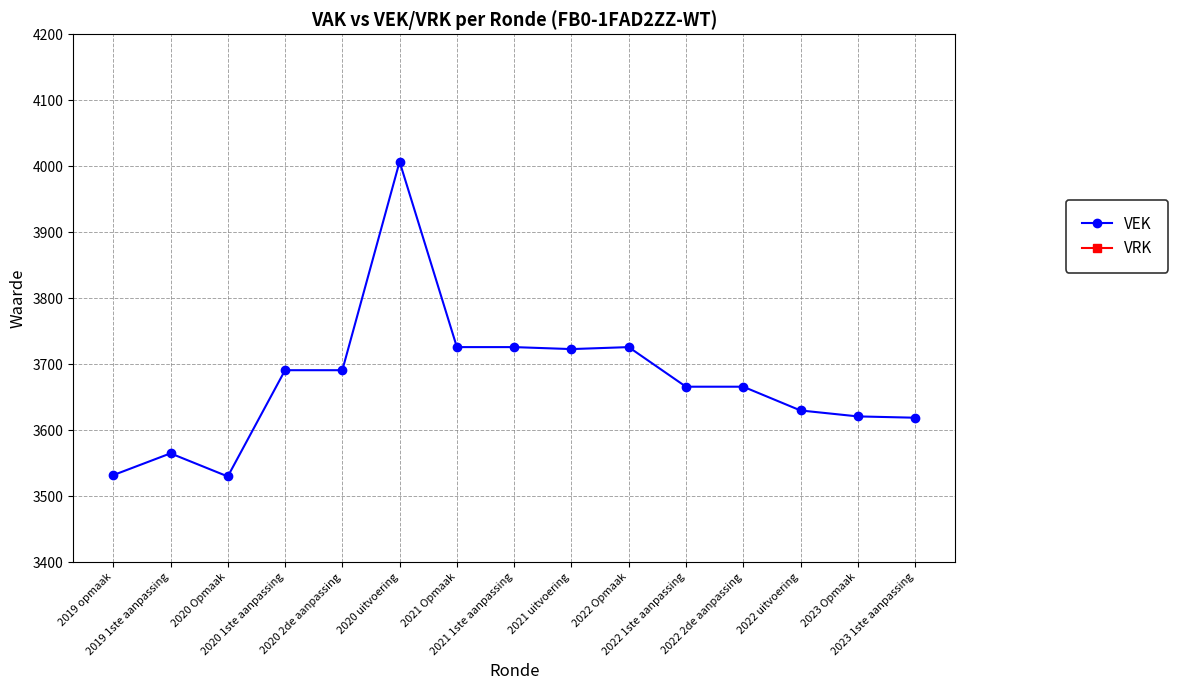

What is the greatest value displayed?

4007